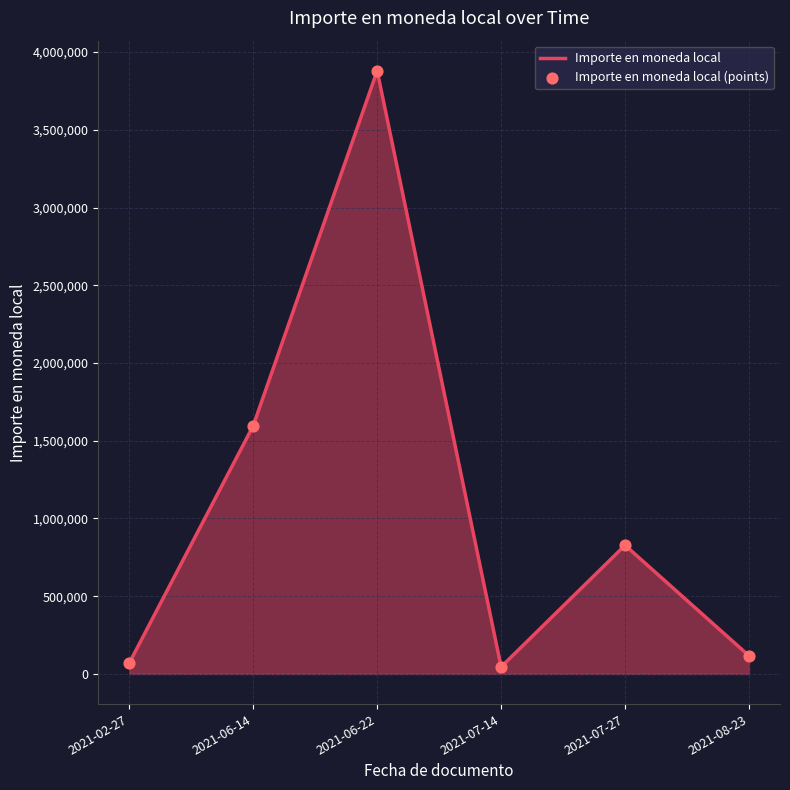

At which label is the value closest to 1962282?

2021-06-14